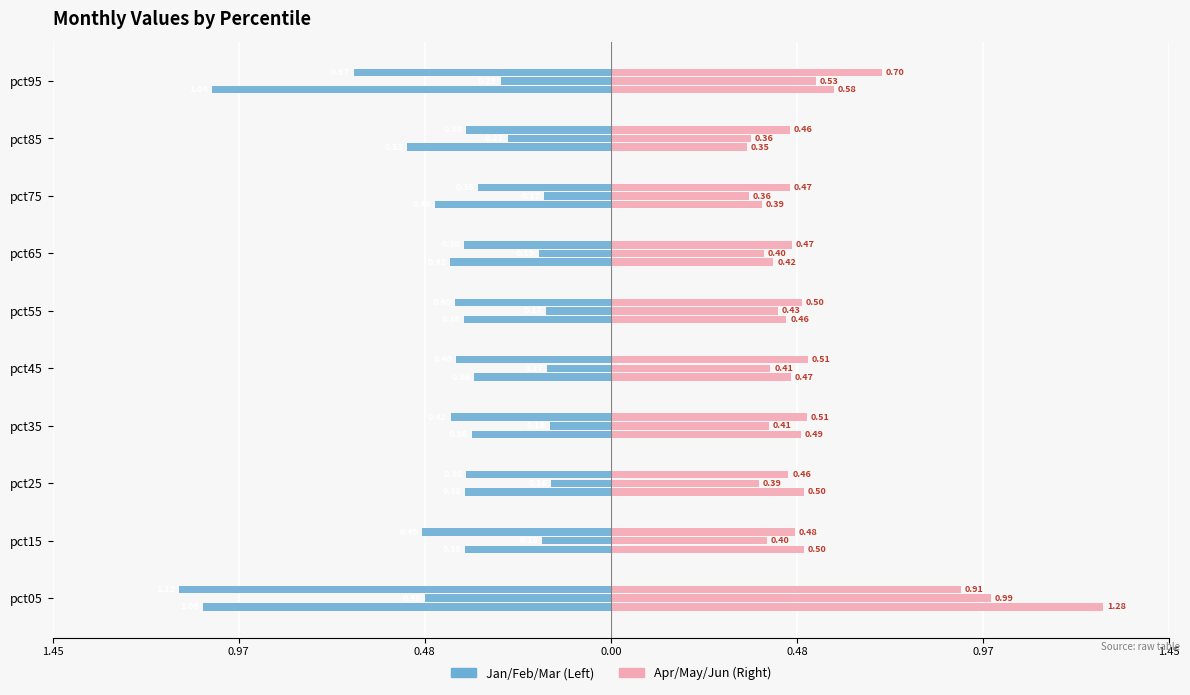

How many data points does each series have?

10